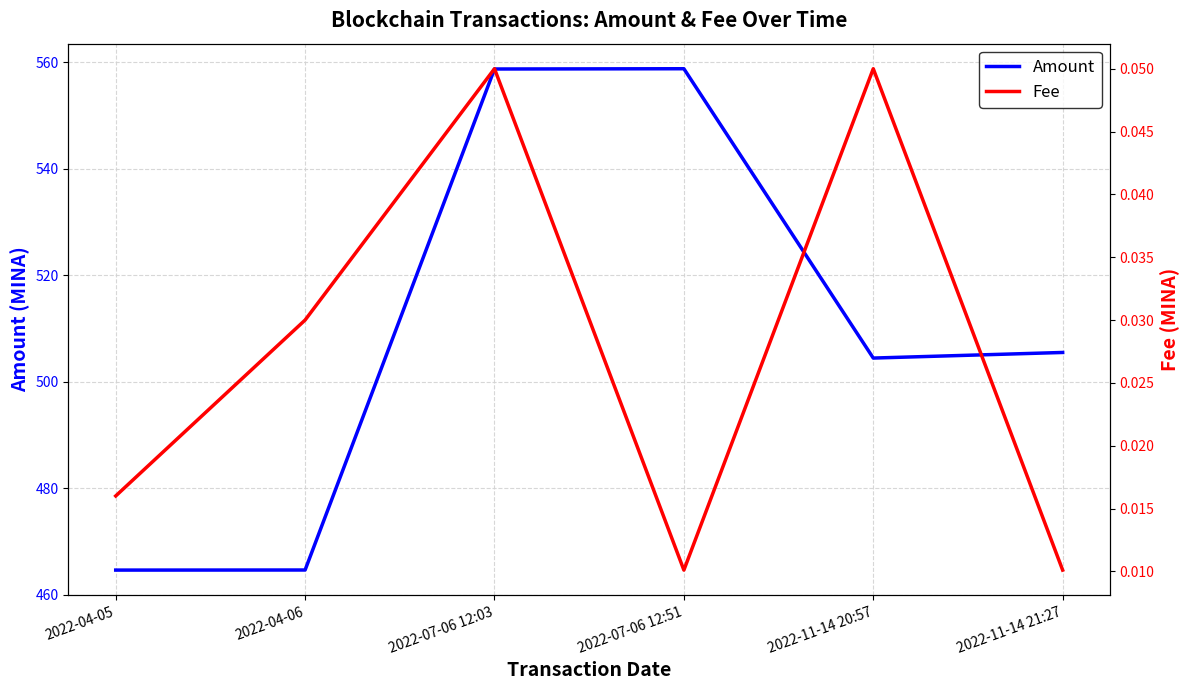

What position from the left is 2022-11-14 20:57?

5